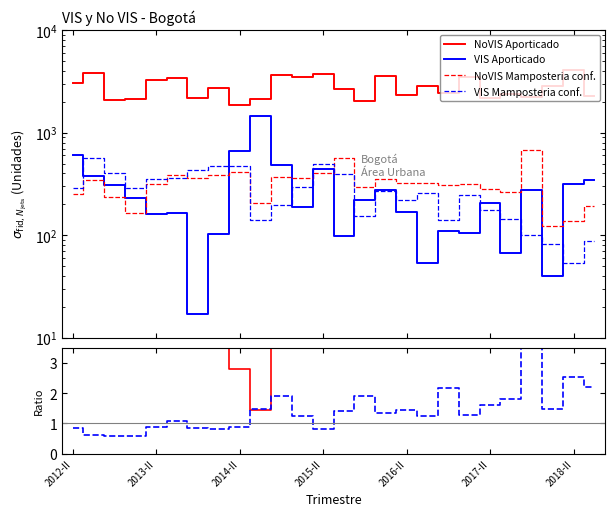

True or false: NoVIS Aporticado and NoVIS Mamposteria conf. cross at least once.

False